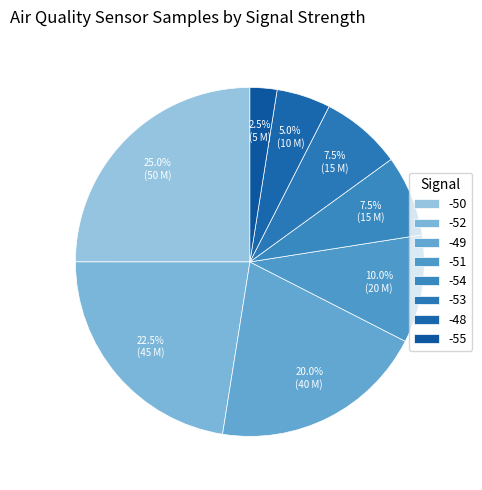

How many slices are in this pie chart?

8